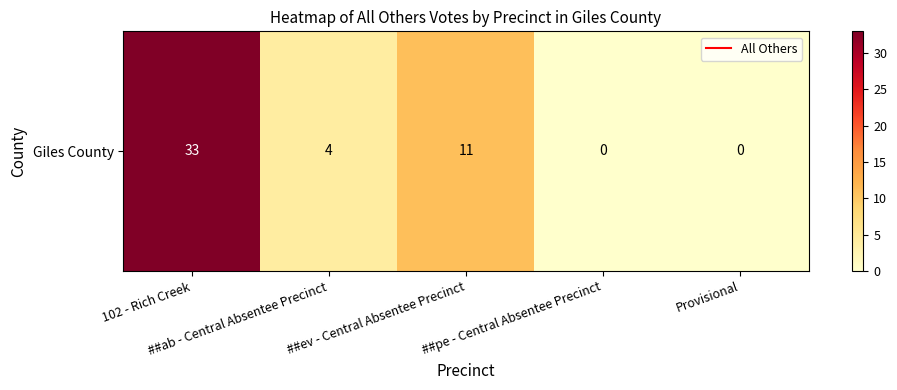

Which has a higher value, ##pe - Central Absentee Precinct or Provisional?

##pe - Central Absentee Precinct